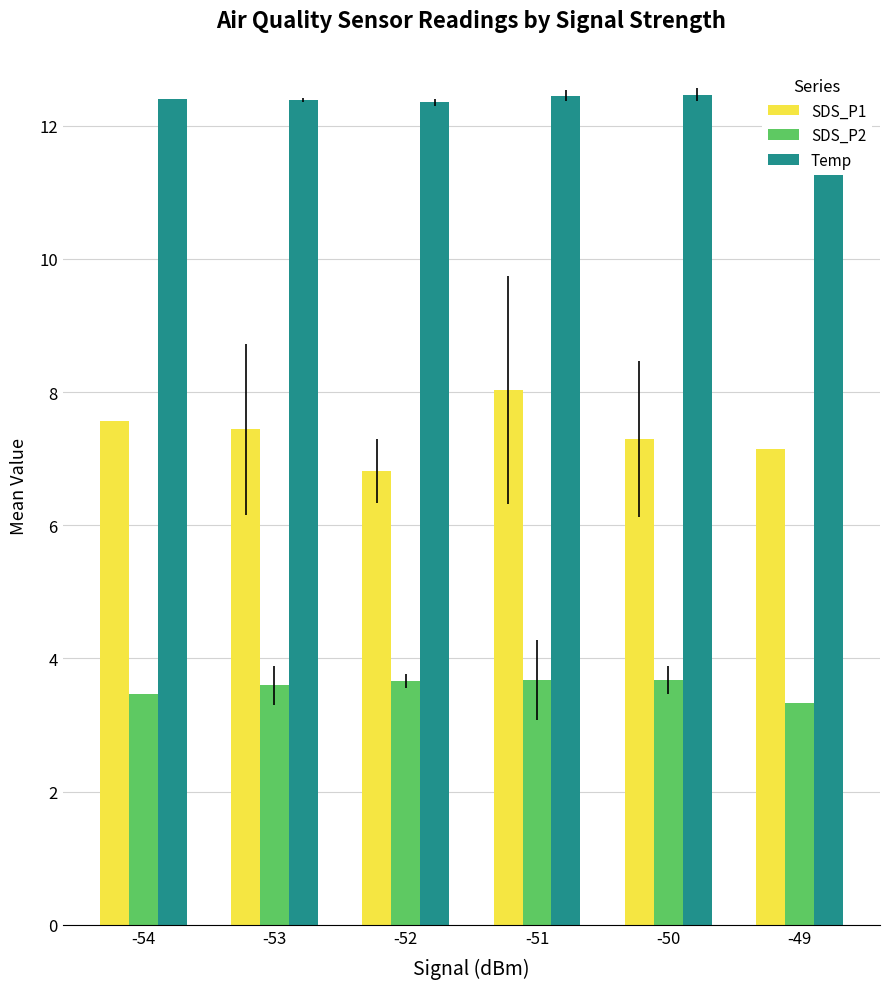

Is it true that Temp equals 12.5 at -50?

True